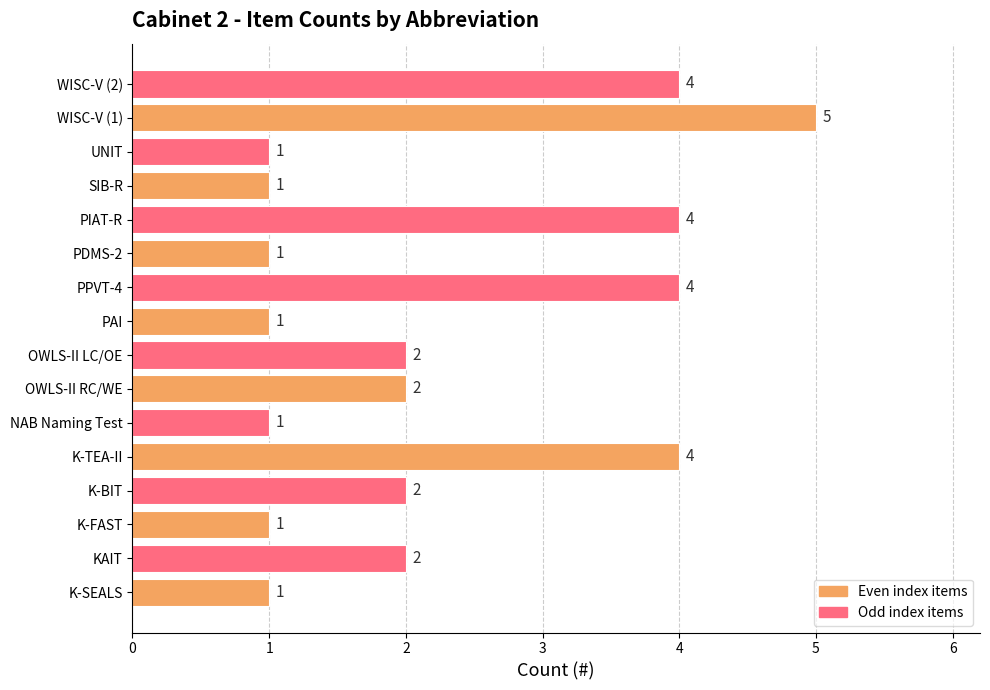

How many values are below 2?

7